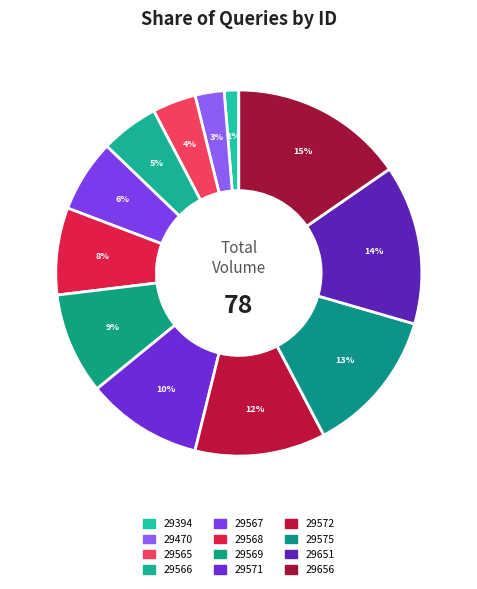

What portion of the pie excludes 29656?

84.6%